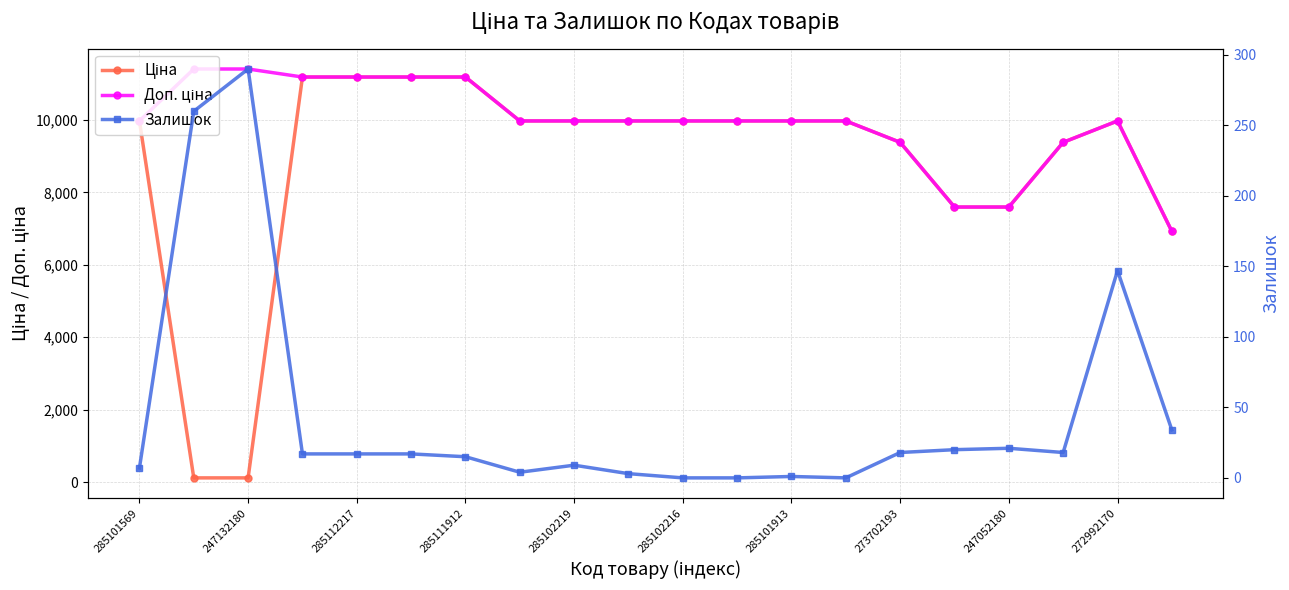

What is the spread (max minus min) of values at 247132180?

11295.9